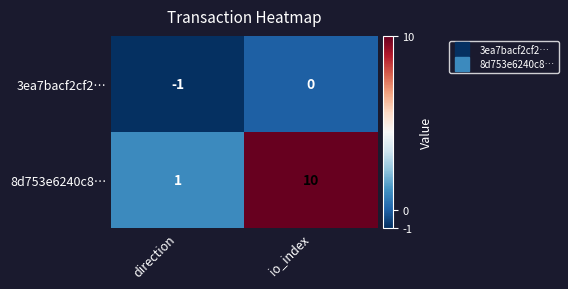

What is the approximate value of 8d753e6240c8… at io_index?

10